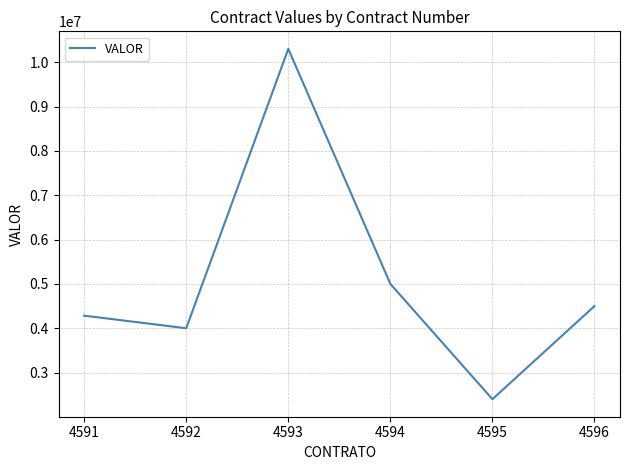

Rank the categories by value from lowest to highest.

4595, 4592, 4591, 4596, 4594, 4593